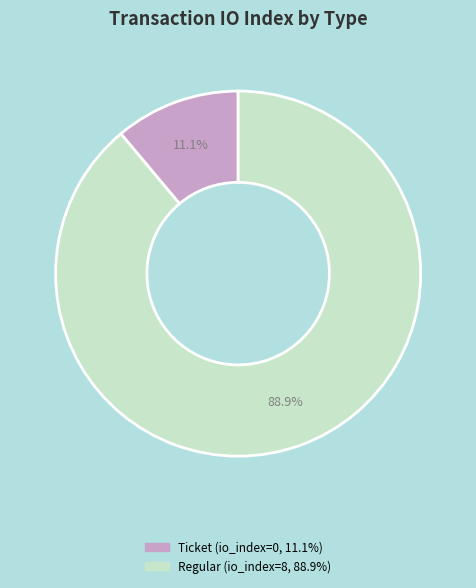

Is there any slice that represents more than half of the pie?

Yes